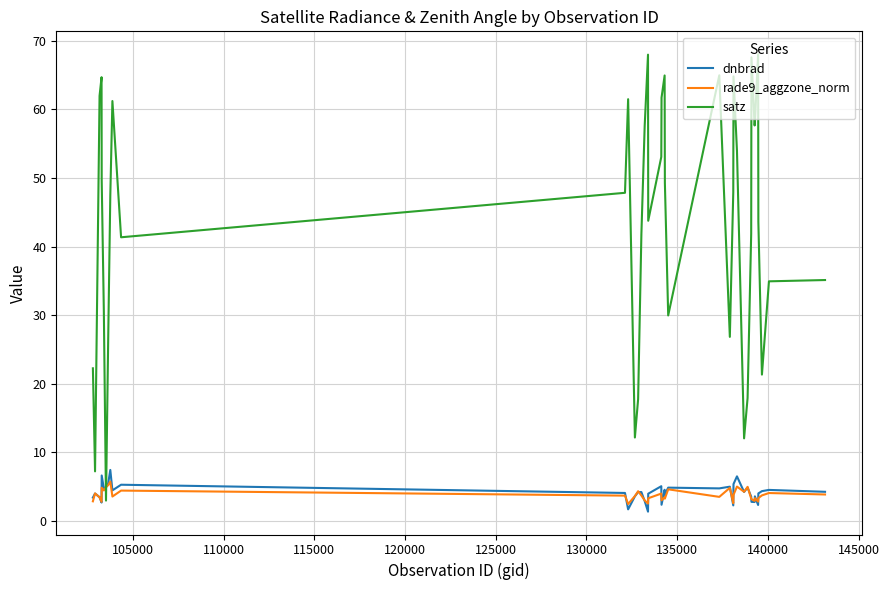

What is the greatest value displayed?

68.1